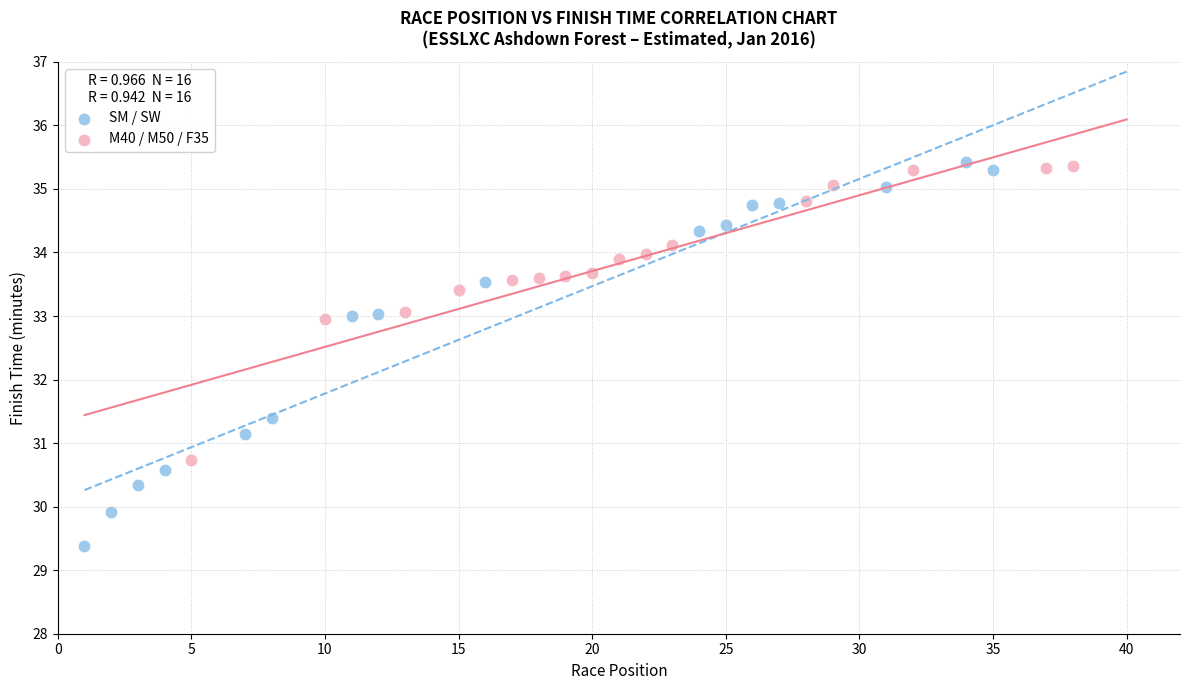

Which series has the largest Y range (max minus min)?

SM / SW